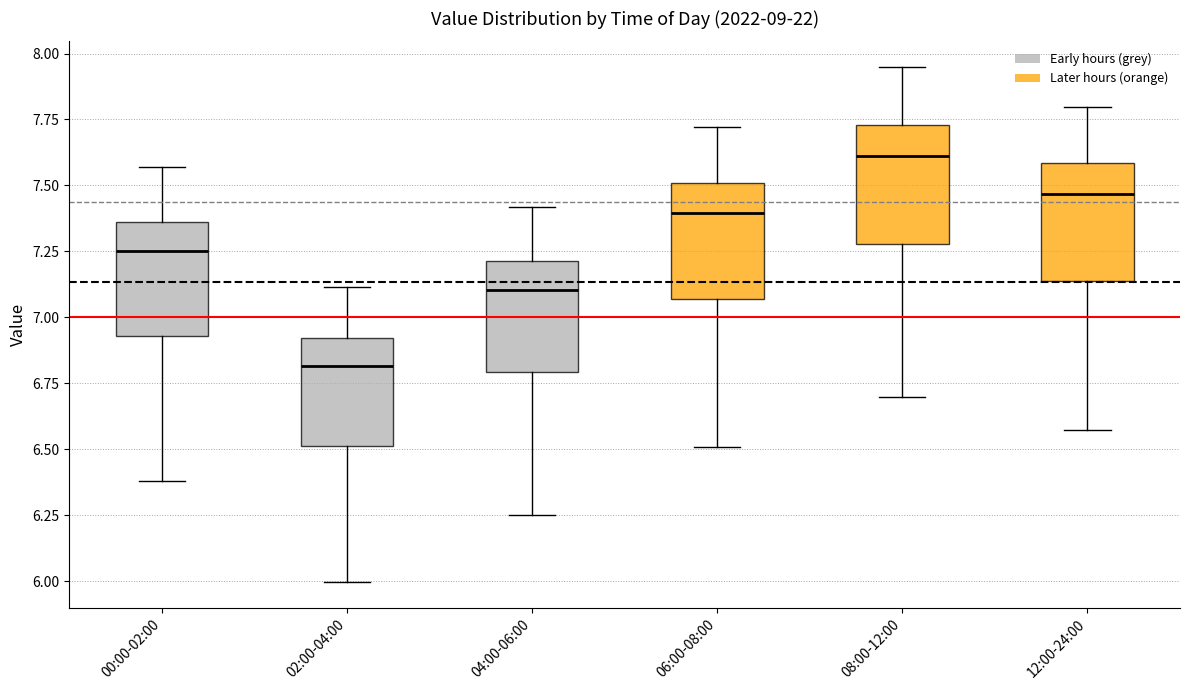

Where is the upper edge of the box for 00:00-02:00 on the y-axis? The values are not printed on the chart, so give them approximately, as read against the axis.

7.35